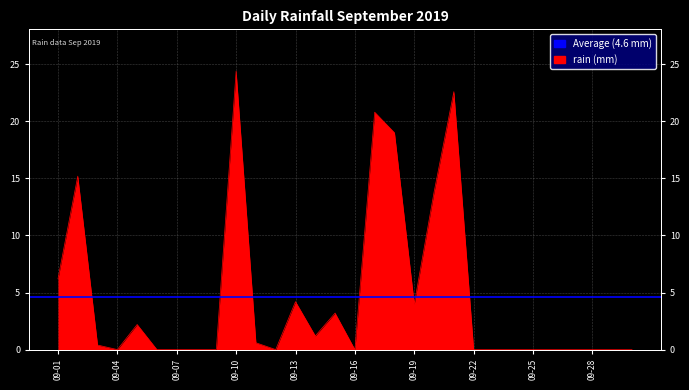

The value at 09-13 is 5.7. True or false?

False